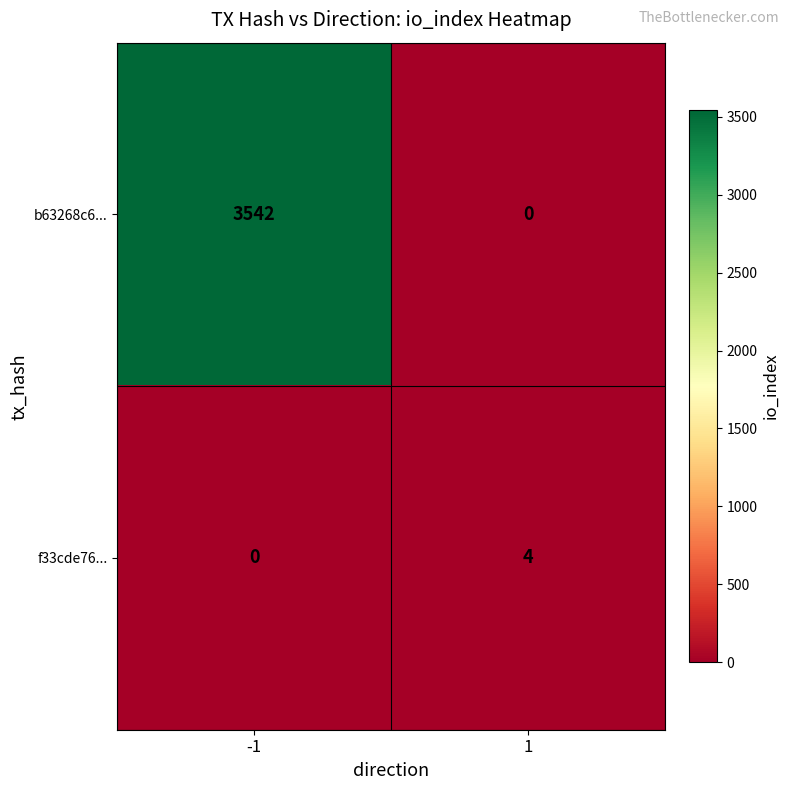

How many distinct data groups are displayed?

2